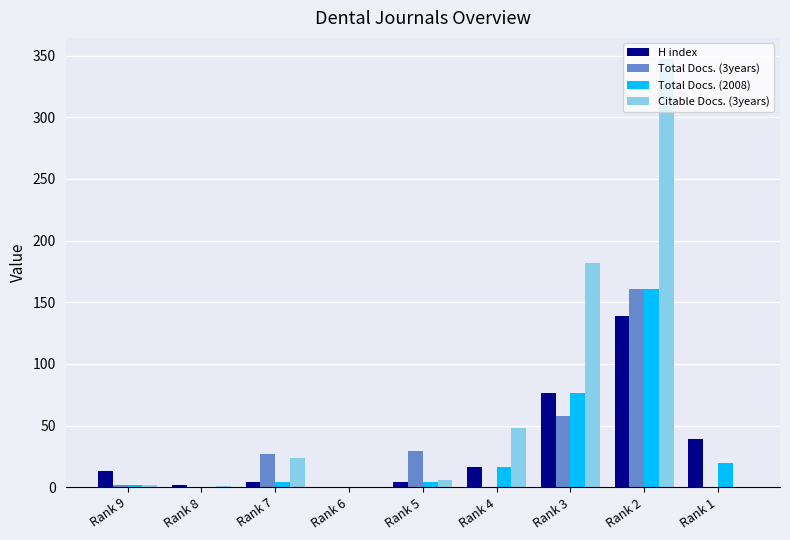

Which series has the largest total across all categories?

Citable Docs. (3years)